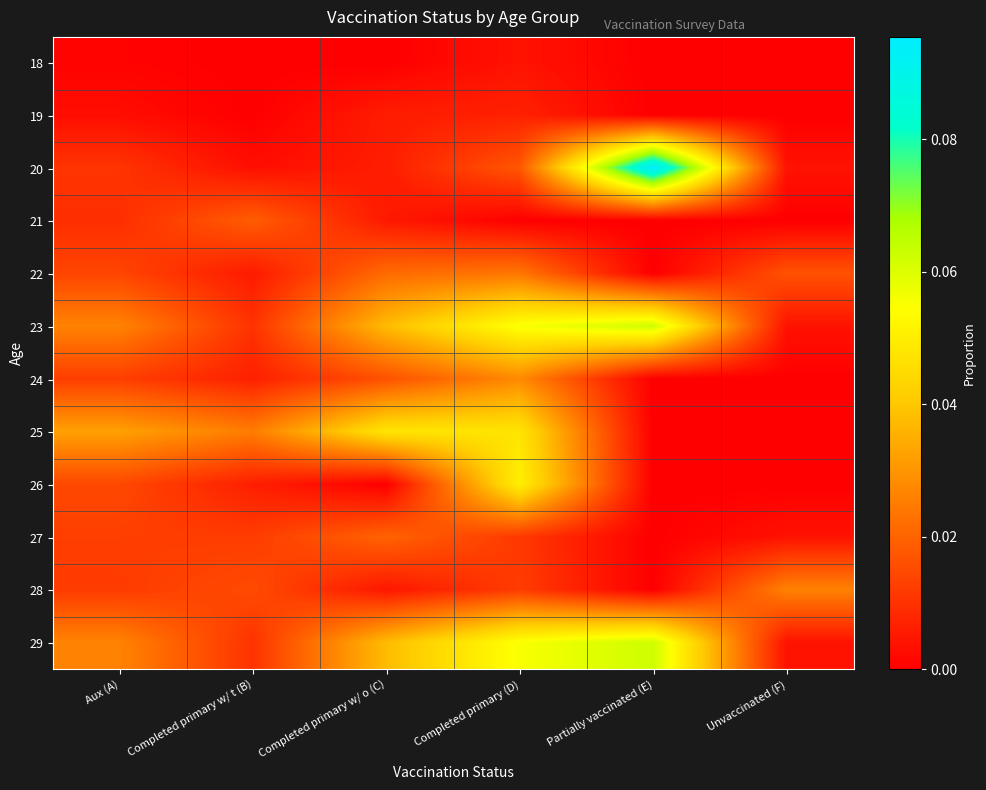

Reading left to right, what are all the values shown in this chart?

18: Aux (A)=0.0	Completed primary w/ t (B)=0.0	Completed primary w/ o (C)=0.0	Completed primary (D)=0.0	Partially vaccinated (E)=0.0	Unvaccinated (F)=0.0
19: Aux (A)=0.0	Completed primary w/ t (B)=0.0	Completed primary w/ o (C)=0.0	Completed primary (D)=0.0	Partially vaccinated (E)=0.0	Unvaccinated (F)=0.0
20: Aux (A)=0.0	Completed primary w/ t (B)=0.0	Completed primary w/ o (C)=0.0	Completed primary (D)=0.0	Partially vaccinated (E)=0.1	Unvaccinated (F)=0.0
21: Aux (A)=0.0	Completed primary w/ t (B)=0.0	Completed primary w/ o (C)=0.0	Completed primary (D)=0.0	Partially vaccinated (E)=0.0	Unvaccinated (F)=0.0
22: Aux (A)=0.0	Completed primary w/ t (B)=0.0	Completed primary w/ o (C)=0.0	Completed primary (D)=0.0	Partially vaccinated (E)=0.0	Unvaccinated (F)=0.0
23: Aux (A)=0.0	Completed primary w/ t (B)=0.0	Completed primary w/ o (C)=0.0	Completed primary (D)=0.1	Partially vaccinated (E)=0.1	Unvaccinated (F)=0.0
24: Aux (A)=0.0	Completed primary w/ t (B)=0.0	Completed primary w/ o (C)=0.0	Completed primary (D)=0.0	Partially vaccinated (E)=0.0	Unvaccinated (F)=0.0
25: Aux (A)=0.0	Completed primary w/ t (B)=0.0	Completed primary w/ o (C)=0.0	Completed primary (D)=0.0	Partially vaccinated (E)=0.0	Unvaccinated (F)=0.0
26: Aux (A)=0.0	Completed primary w/ t (B)=0.0	Completed primary w/ o (C)=0.0	Completed primary (D)=0.1	Partially vaccinated (E)=0.0	Unvaccinated (F)=0.0
27: Aux (A)=0.0	Completed primary w/ t (B)=0.0	Completed primary w/ o (C)=0.0	Completed primary (D)=0.0	Partially vaccinated (E)=0.0	Unvaccinated (F)=0.0
28: Aux (A)=0.0	Completed primary w/ t (B)=0.0	Completed primary w/ o (C)=0.0	Completed primary (D)=0.0	Partially vaccinated (E)=0.0	Unvaccinated (F)=0.0
29: Aux (A)=0.0	Completed primary w/ t (B)=0.0	Completed primary w/ o (C)=0.0	Completed primary (D)=0.1	Partially vaccinated (E)=0.1	Unvaccinated (F)=0.0